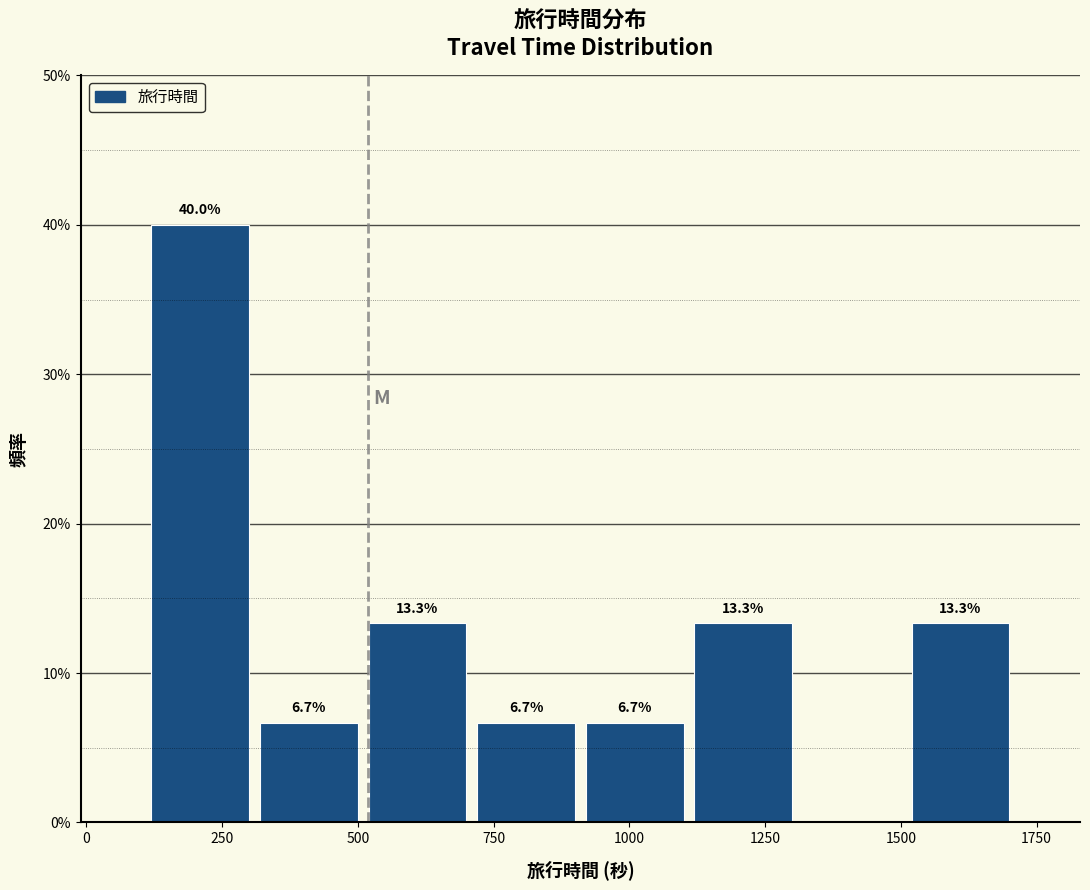

Over which range of the x-axis is the bar tallest?

110 to 310